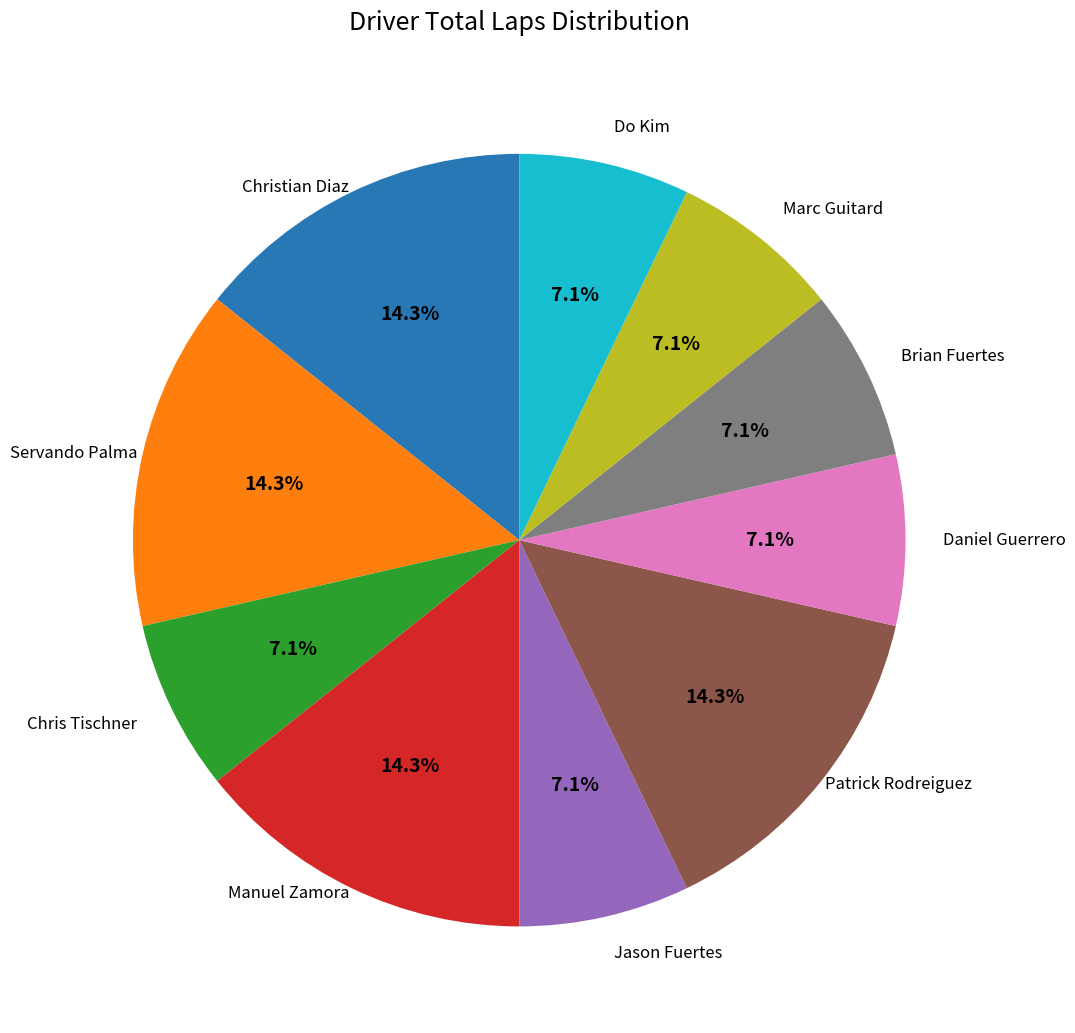

Is there a majority slice in this chart?

No